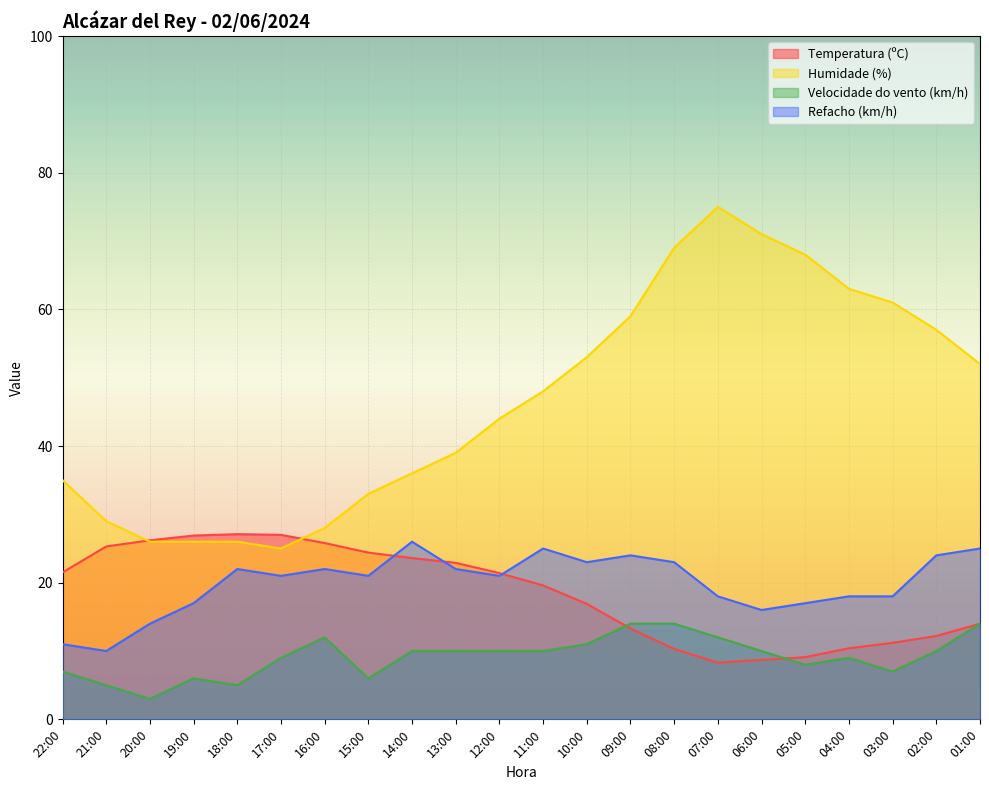

Which series ends up on top after the final intersection of Refacho (km/h) and Temperatura (ºC)?

Refacho (km/h)